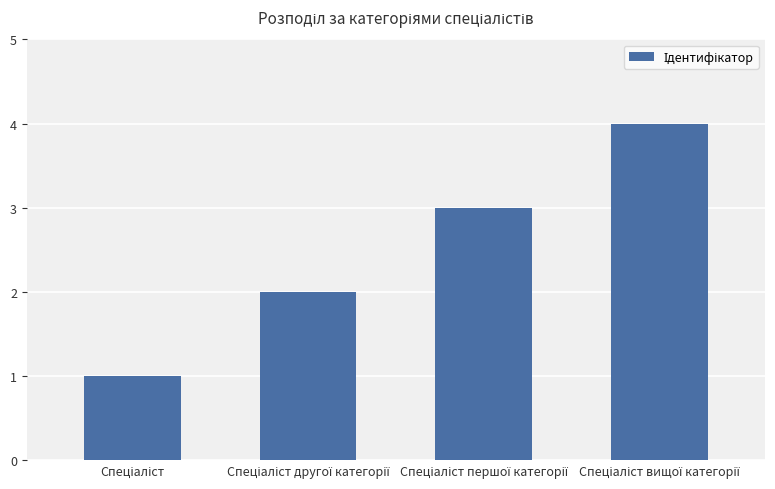

What is the difference between the maximum and minimum values?

3